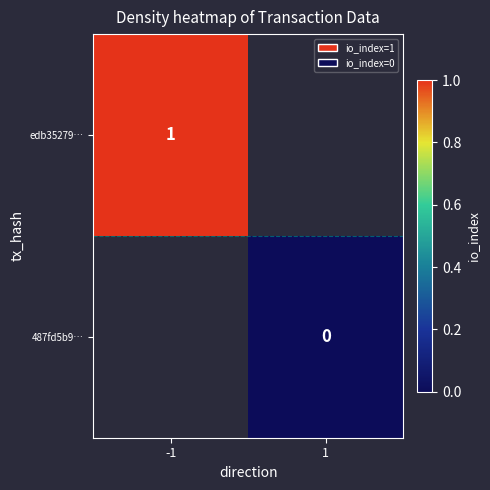

The value of edb35279… at -1 is 0. True or false?

False